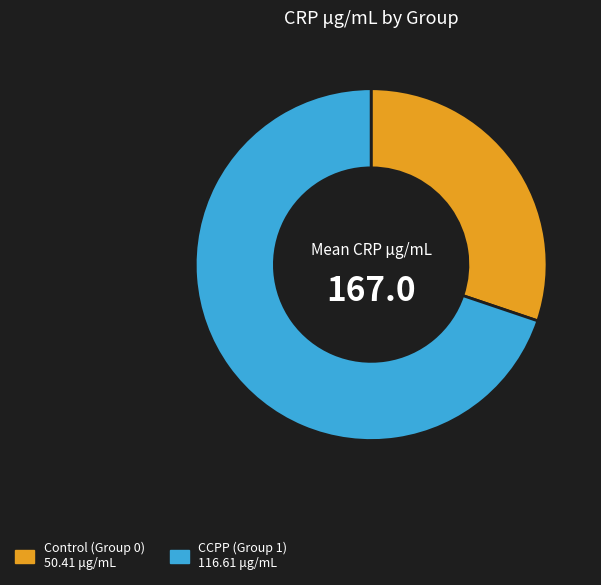

What is the smallest slice in the pie chart?

Control (Group 0)